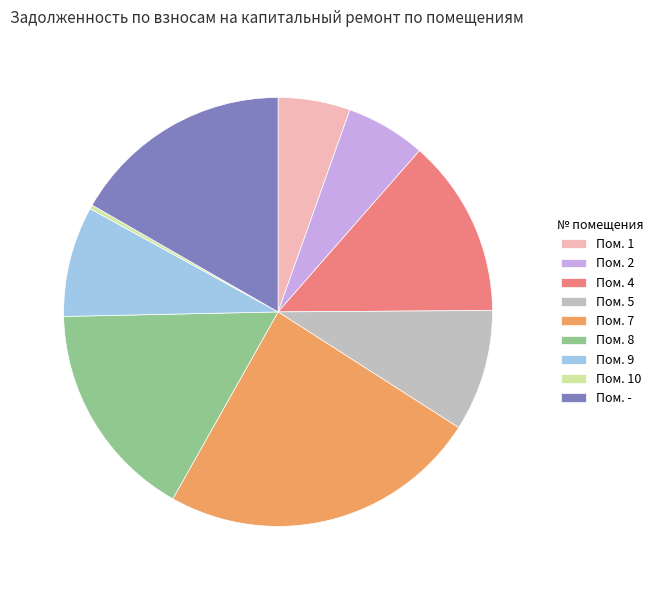

Approximately how many times larger is the value at Пом. 2 compared to Пом. 8?

0.4